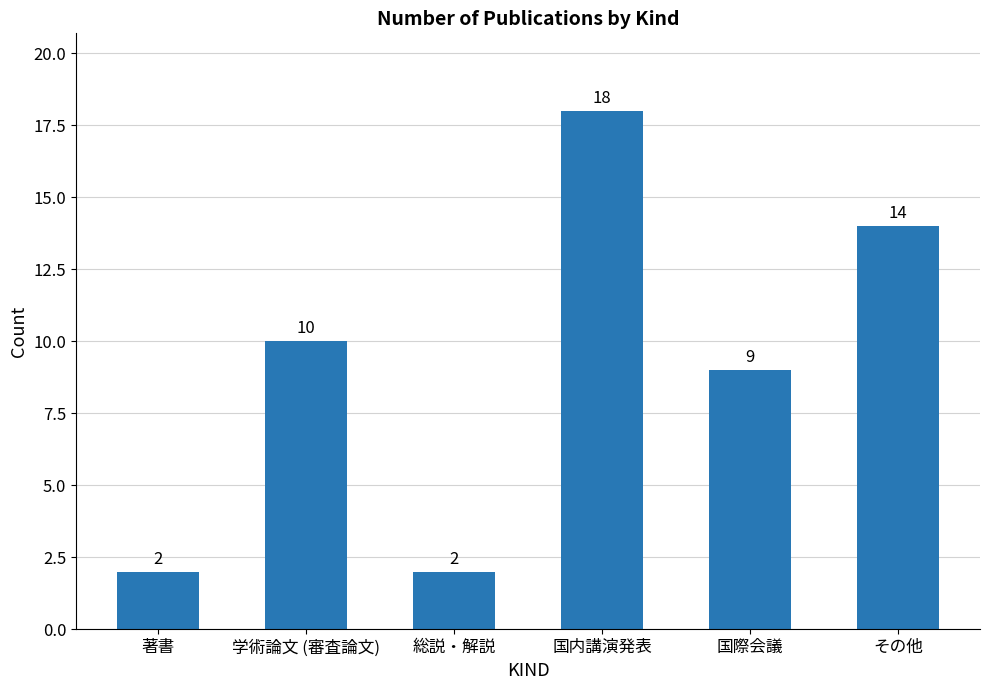

Which has a higher value, その他 or 著書?

その他